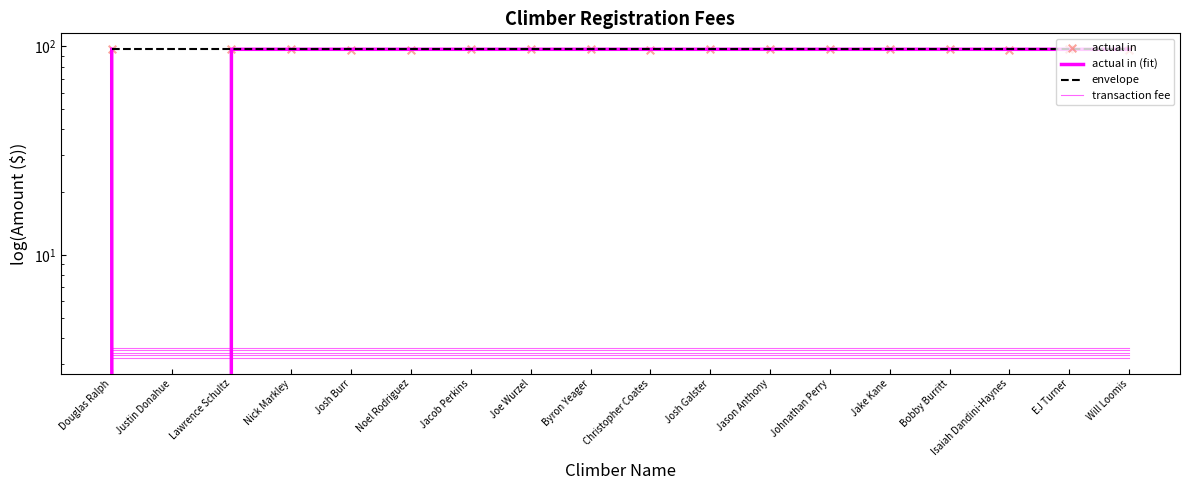

What are all the series names shown in the legend?

actual in (fit), envelope, transaction fee, actual in